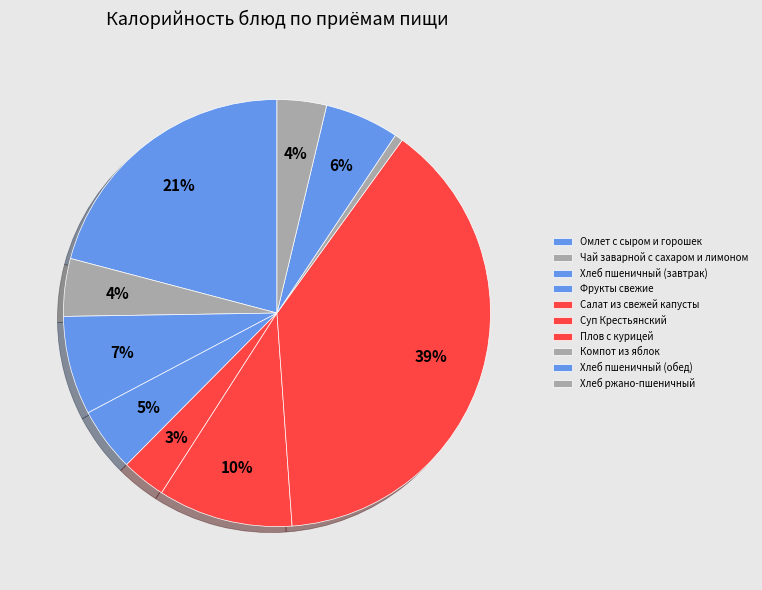

Count the number of slices in the pie.

10